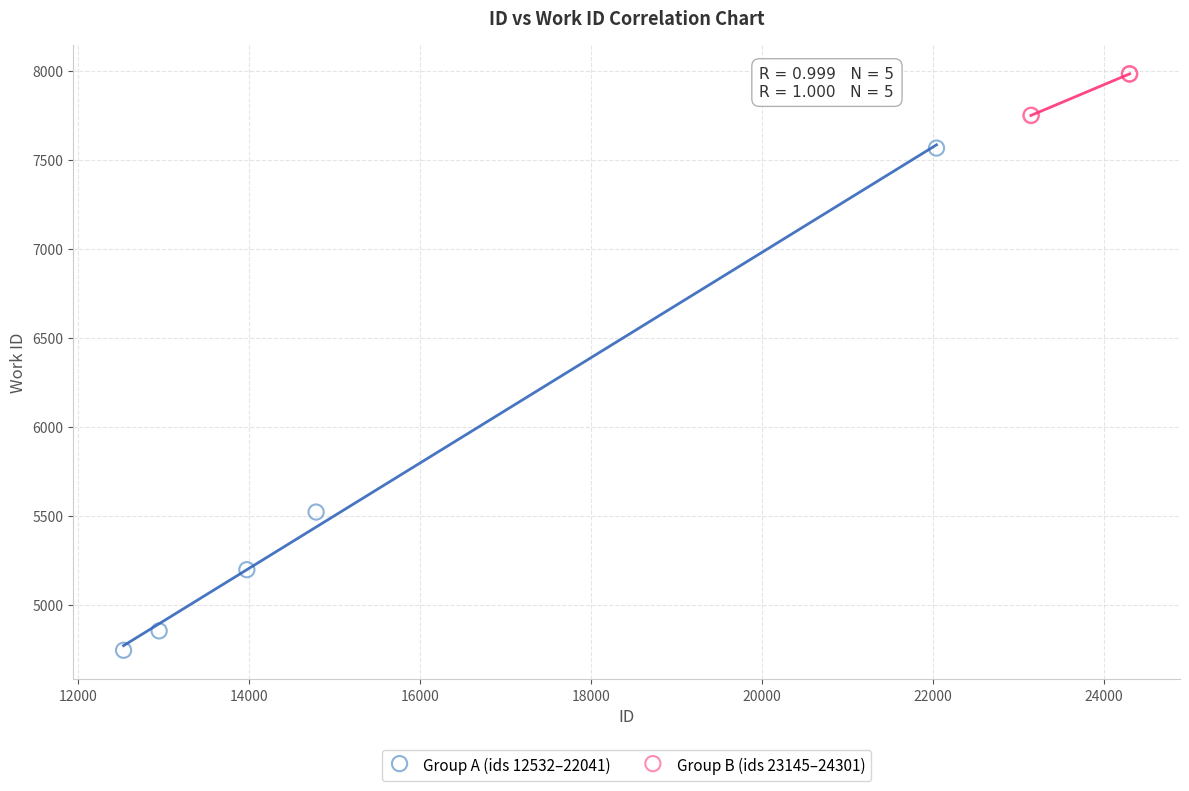

Which series contains the highest Y value?

Group B (ids 23145–24301)